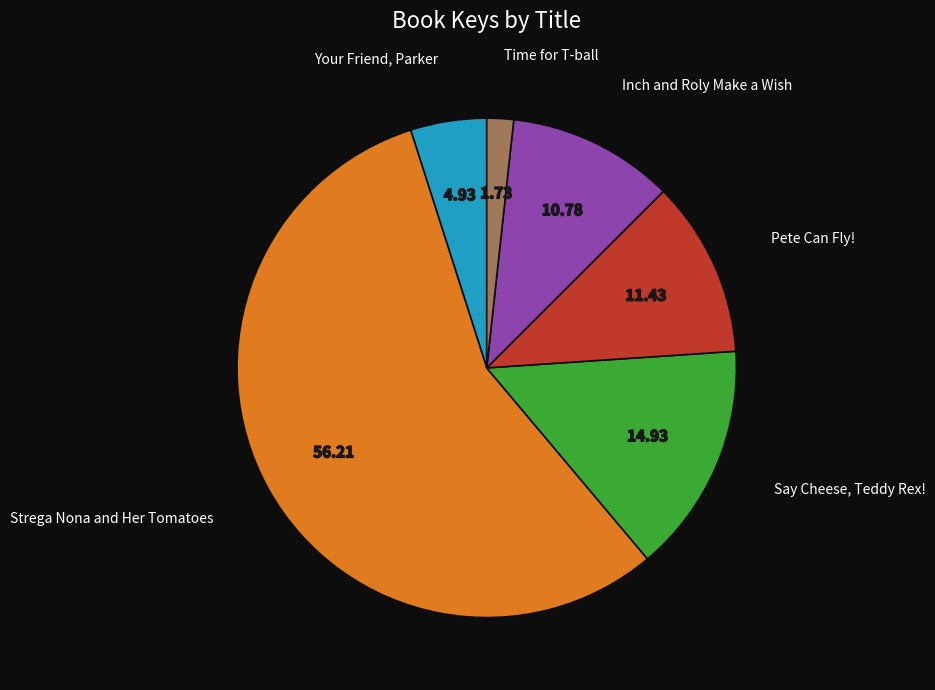

Do Time for T-ball and Strega Nona and Her Tomatoes together represent more than half of the pie?

Yes